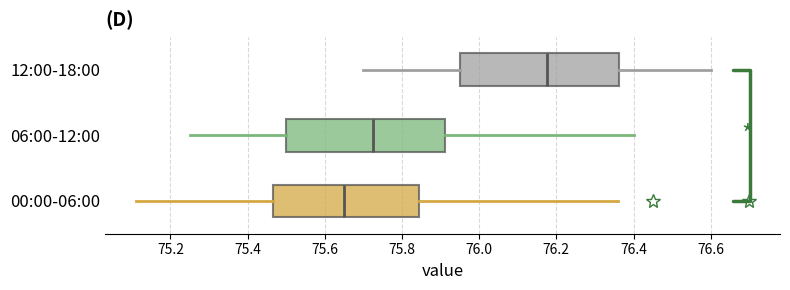

Which box's median line is the furthest to the left?

00:00-06:00